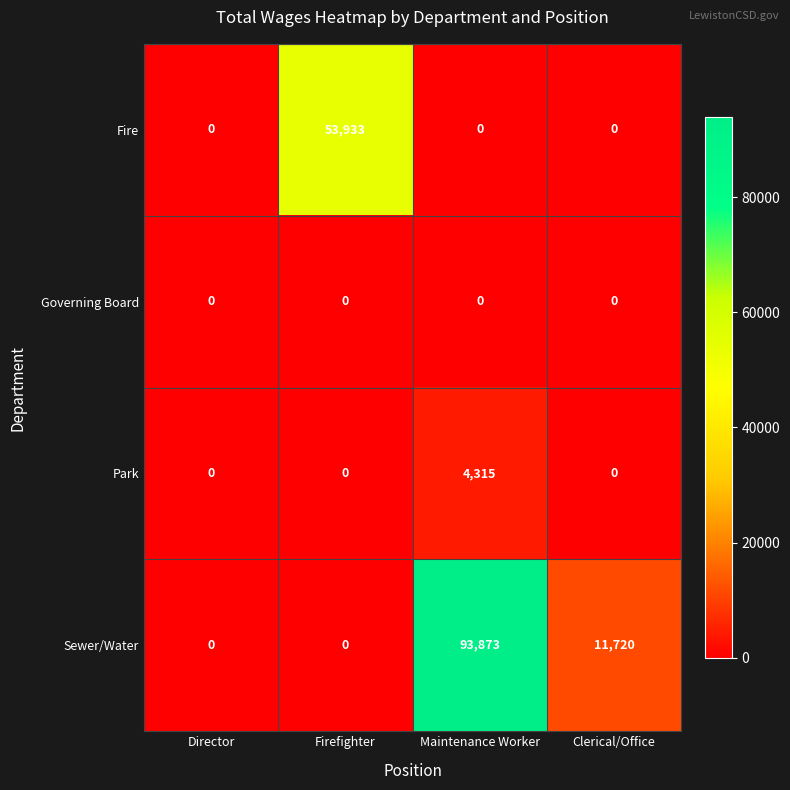

The Sewer/Water series shows 0 at Director. True or false?

True